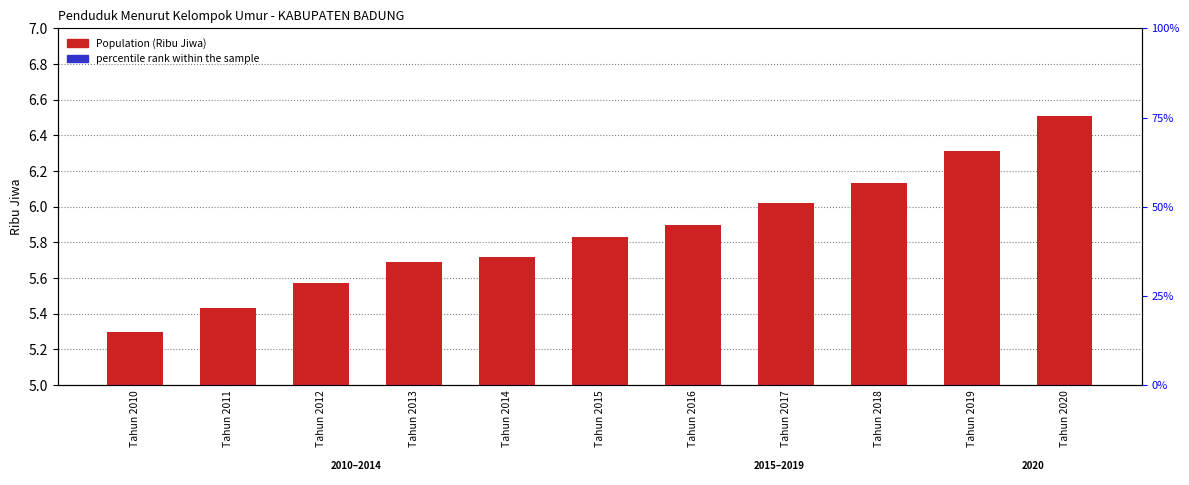

What is the spread (max minus min) of values at Tahun 2010?

5.3